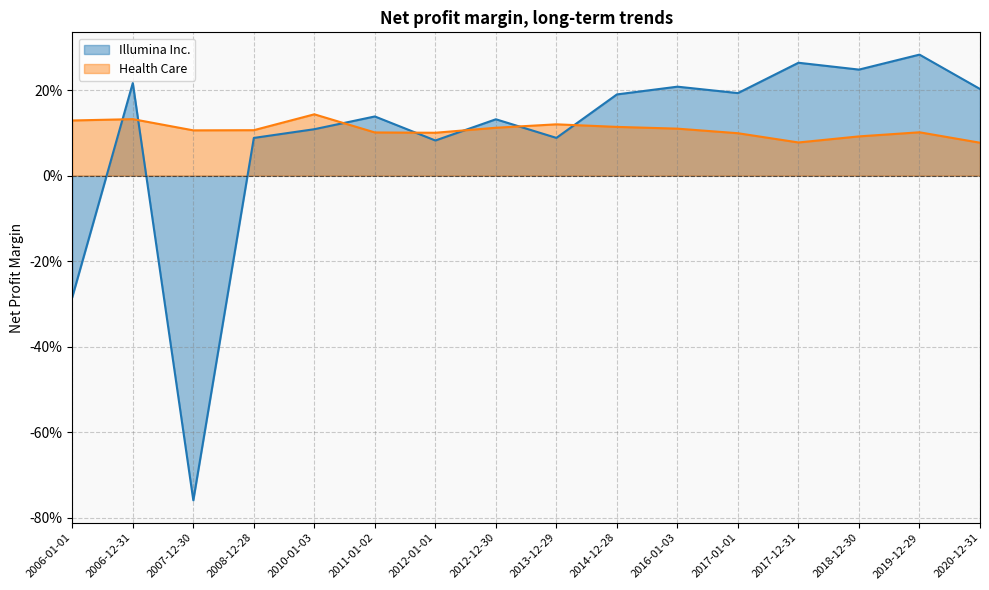

What is the difference between the highest and lowest values at 2014-12-28?

0.1